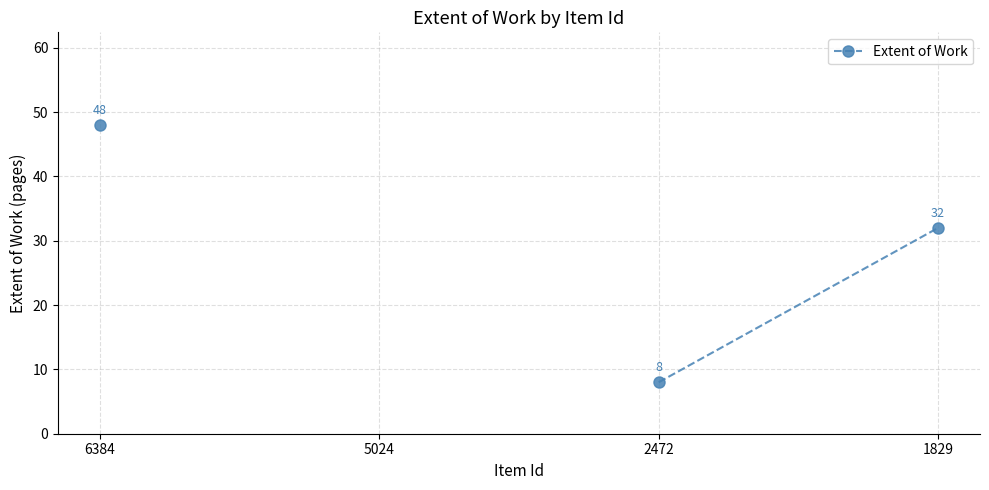

What is the smallest value displayed?

8.0